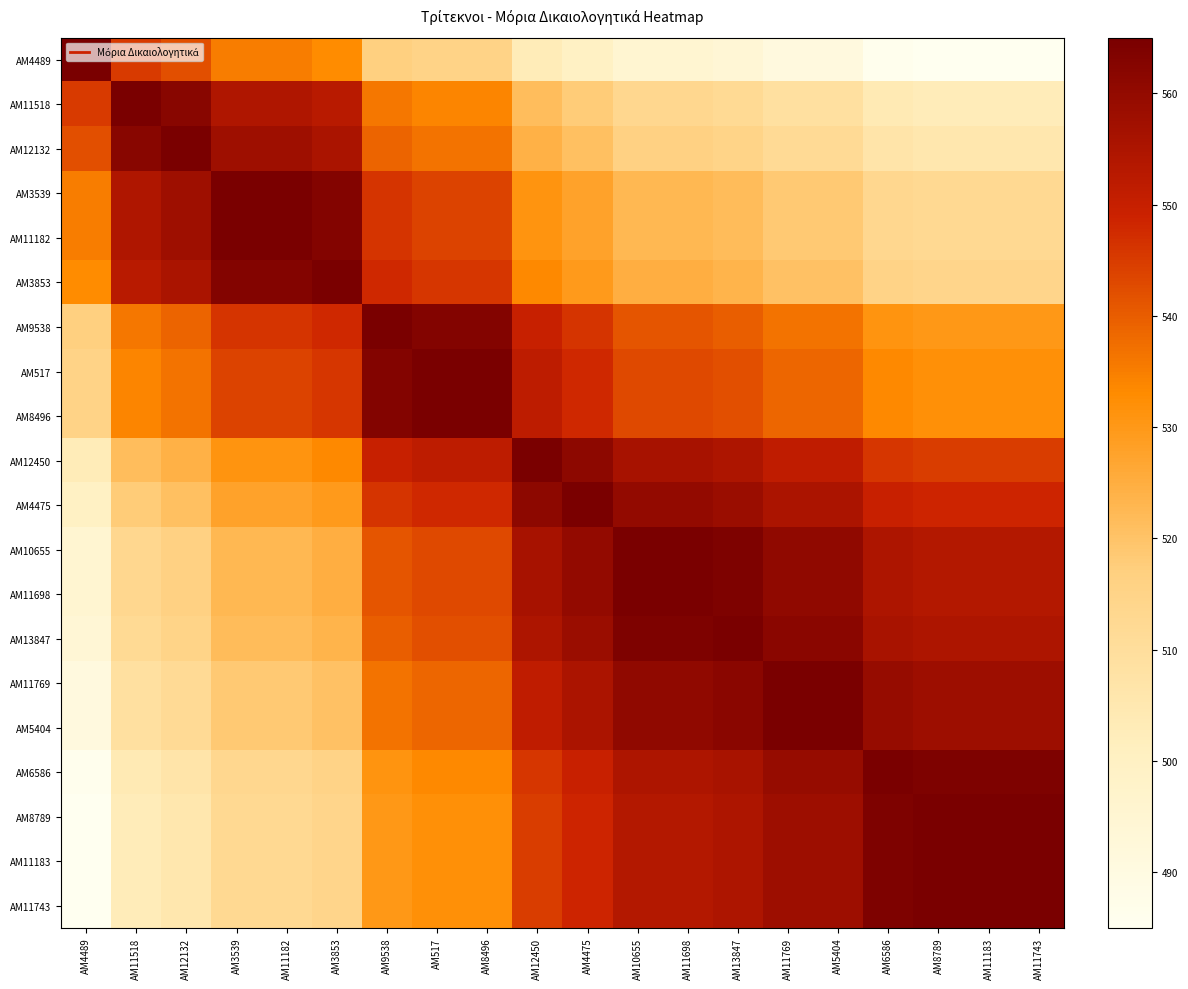

Which category has the lowest value across all series?

ΑΜ8789